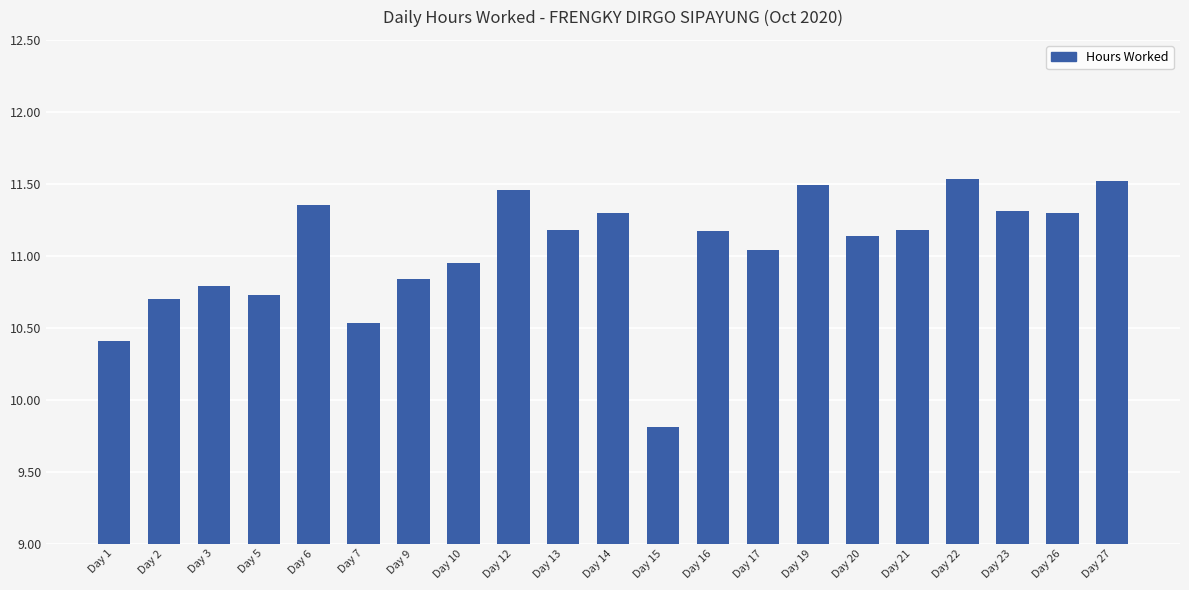

The value at Day 9 is 10.8. True or false?

True